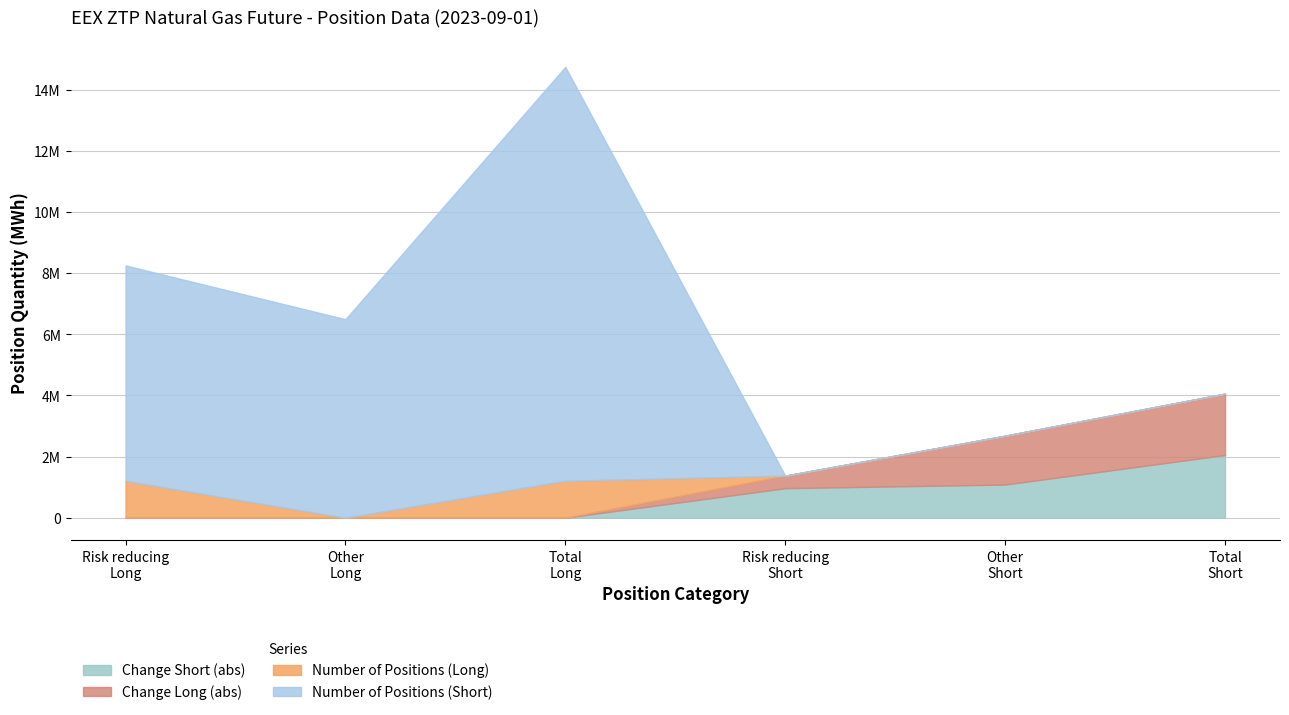

True or false: Change Short and Number of Positions (Short) cross at least once.

False